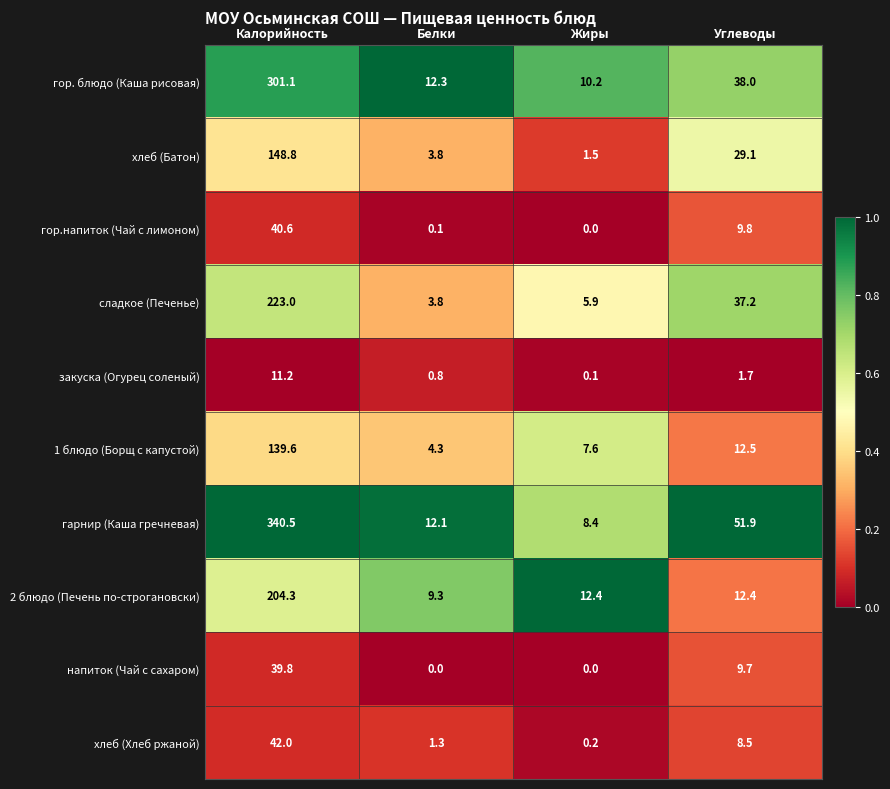

The value of сладкое (Печенье) at Углеводы is 12.4. True or false?

False